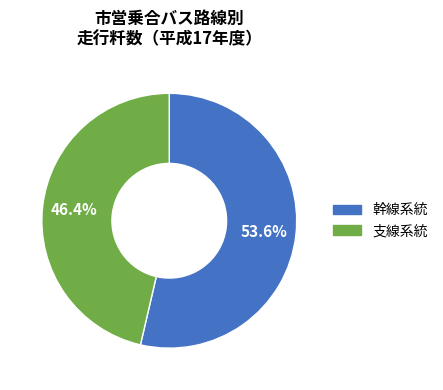

Does any single category account for the majority?

Yes